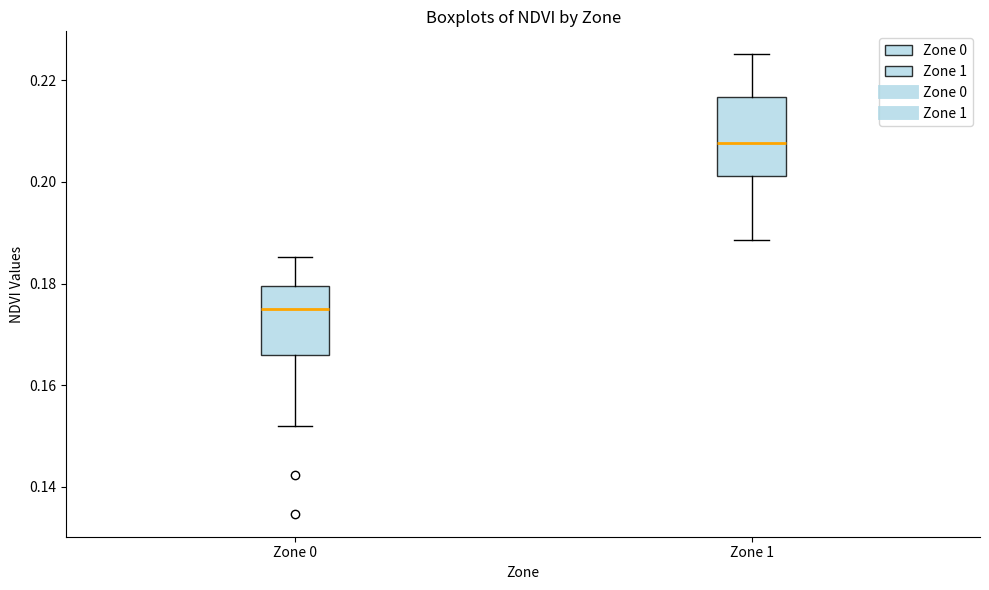

Where does the median line of the box for Zone 0 sit on the y-axis? The values are not printed on the chart, so give them approximately, as read against the axis.

0.174